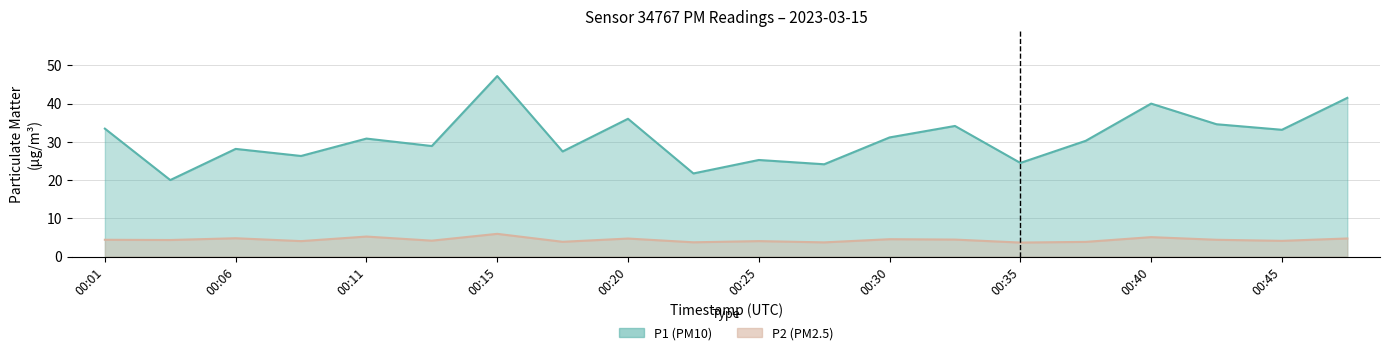

How many interior local valleys does the P1 series have?

8